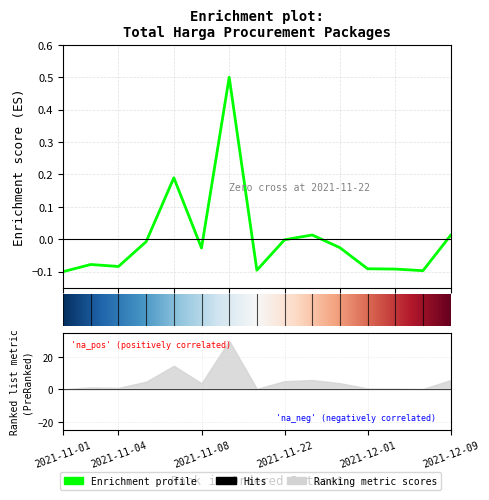

The chart shows a value of -0.1 at 12. True or false?

False